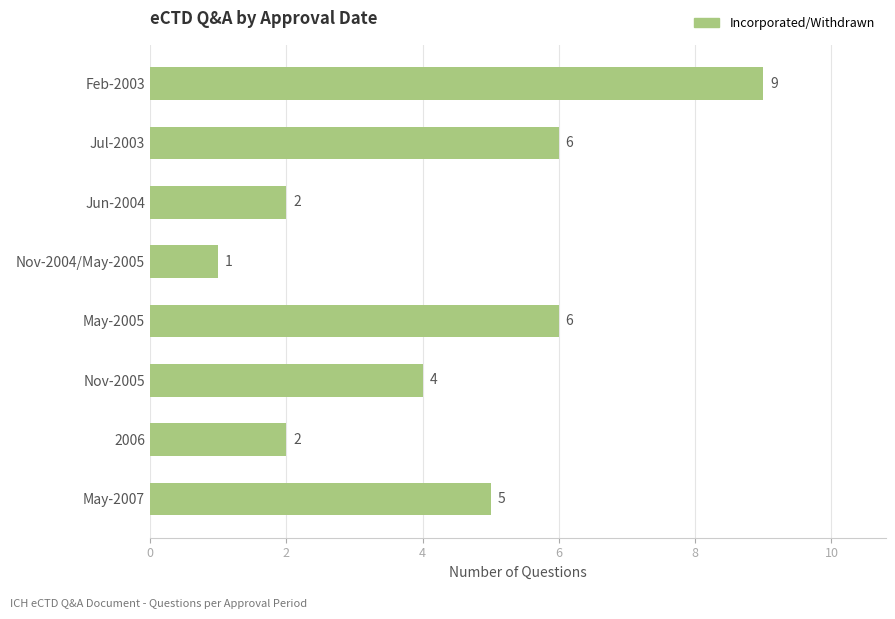

True or false: the data shows 2 at 2006.

True